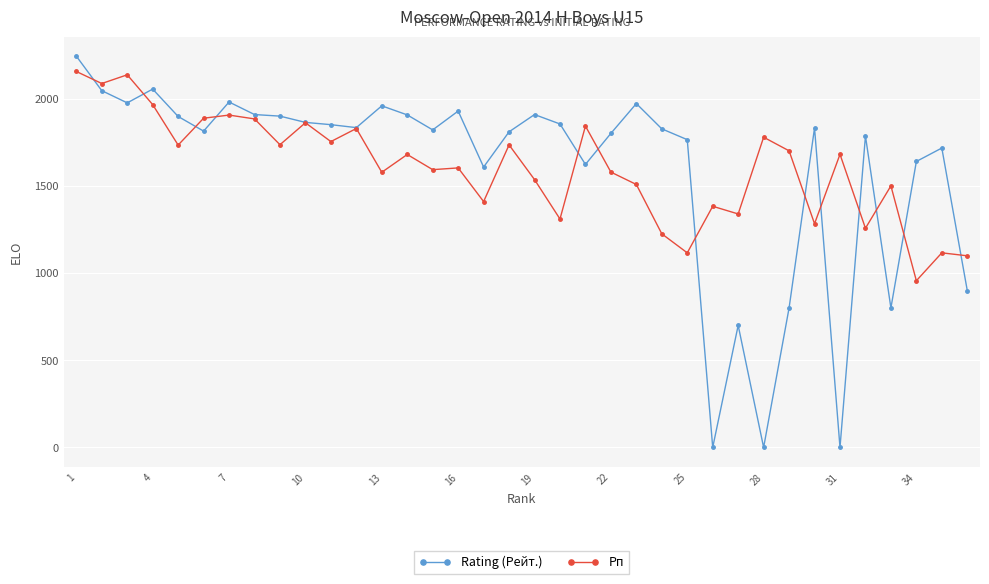

Which series has the widest spread of values?

Rating (Рейт.)